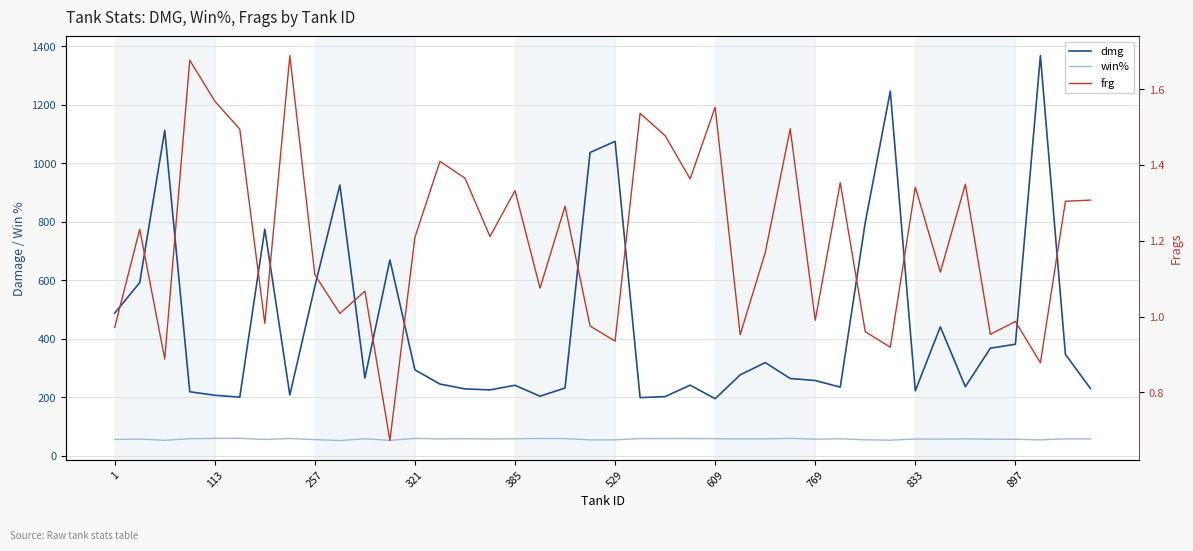

Rank the series by their maximum value, from highest to lowest.

dmg, win%, frg